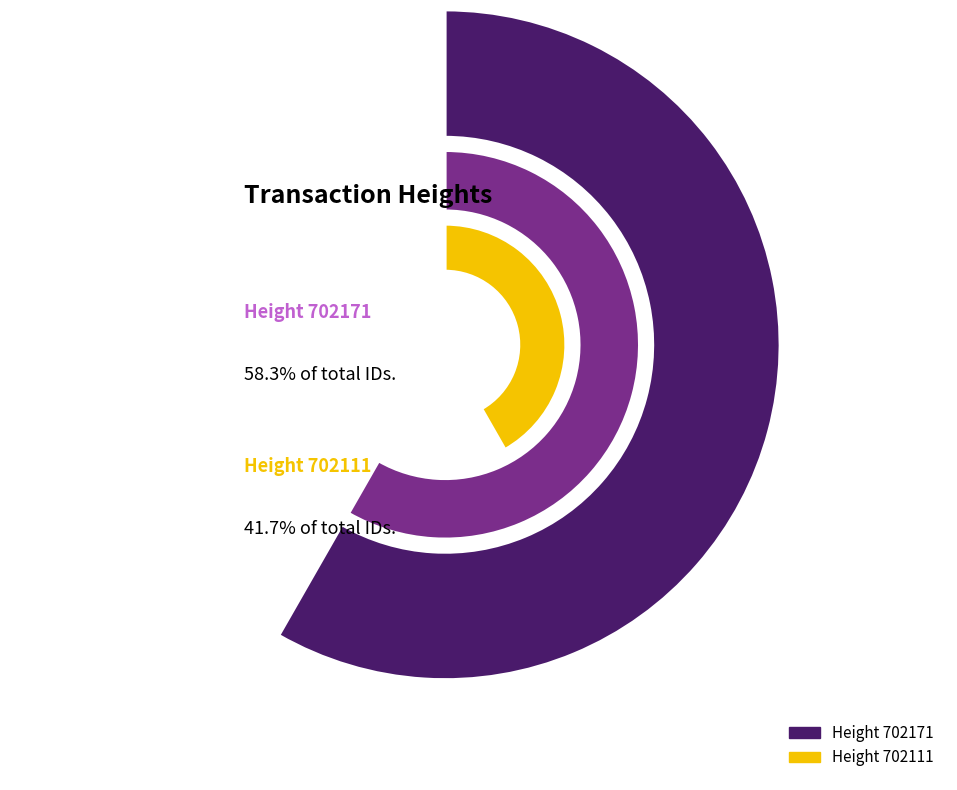

How many segments does this pie chart have?

2